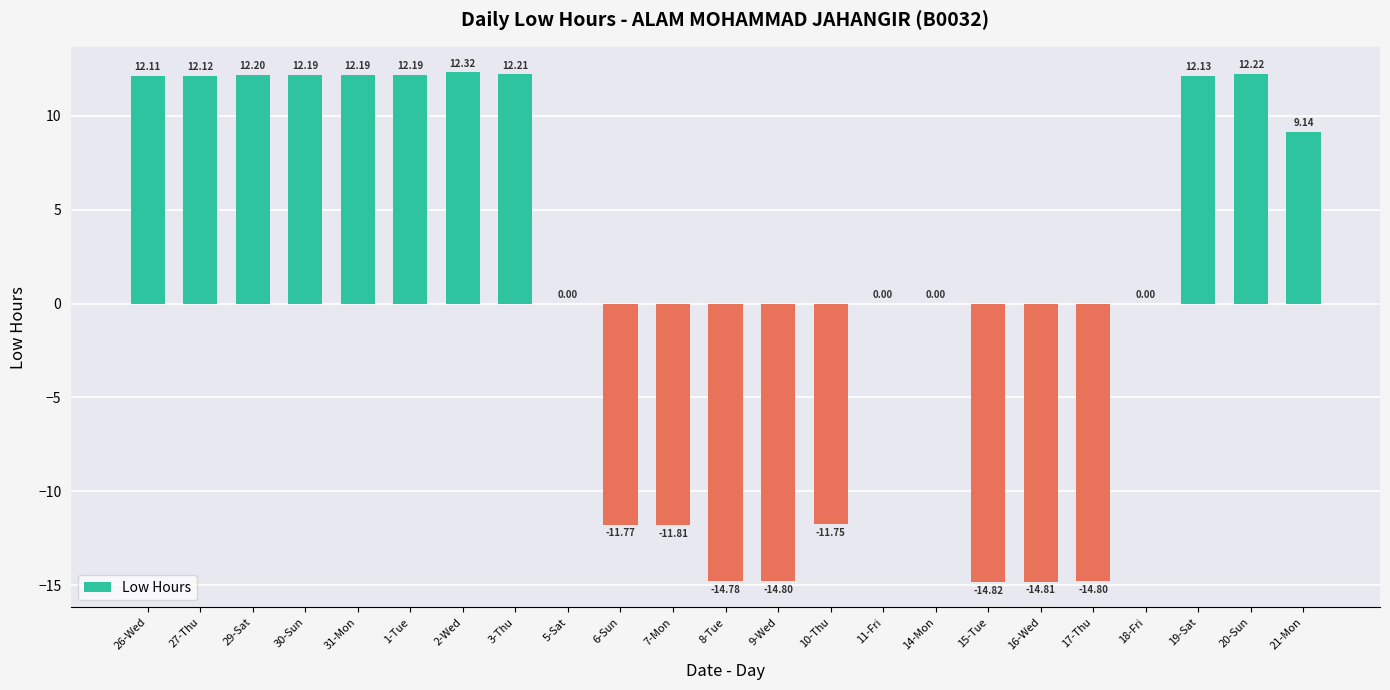

What is the sum of all values?

21.7